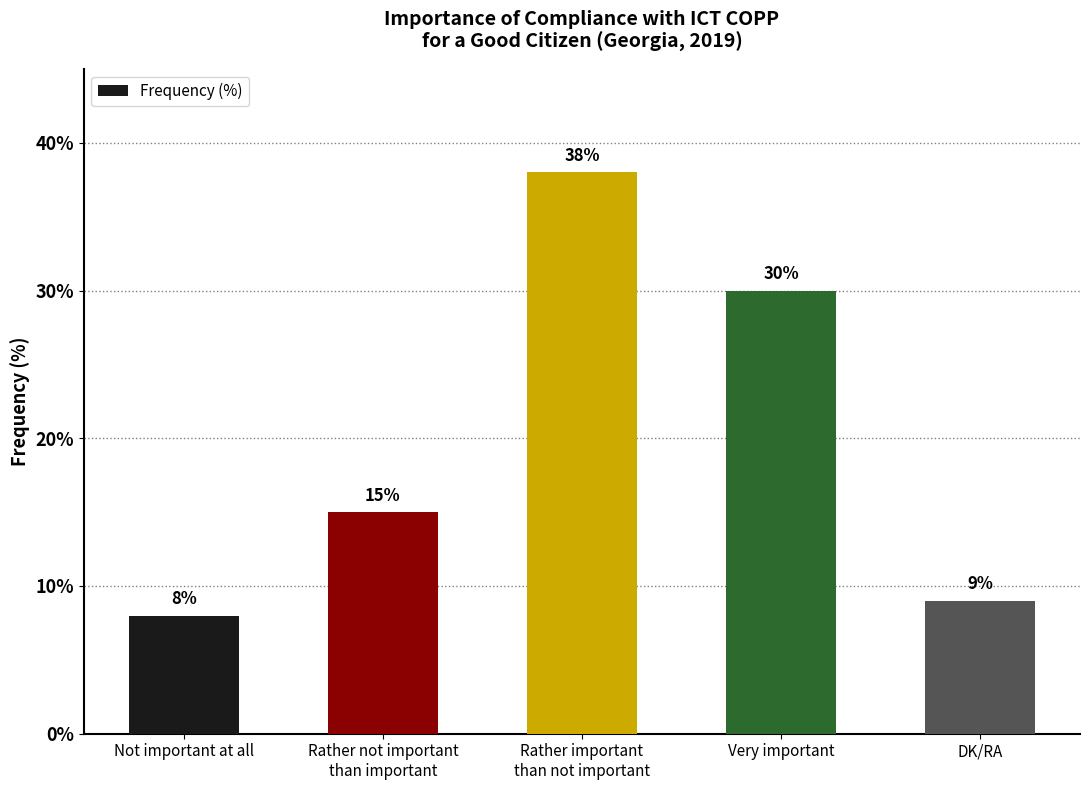

What is the sum of the values at DK/RA and Very important?

39